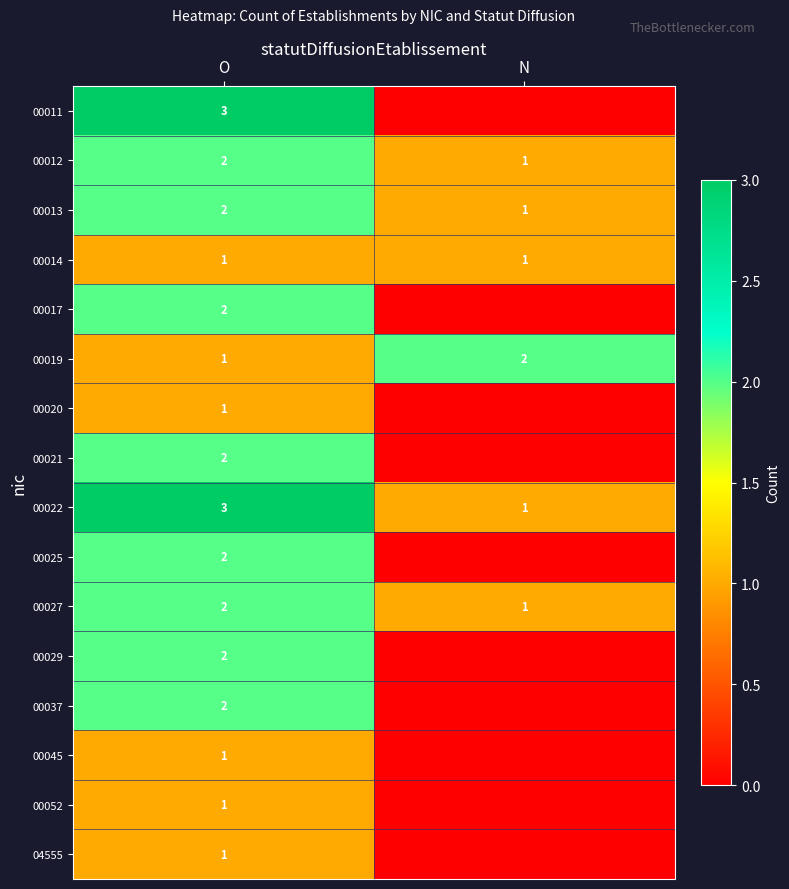

What is the sum of the 00012 values at O and N?

3